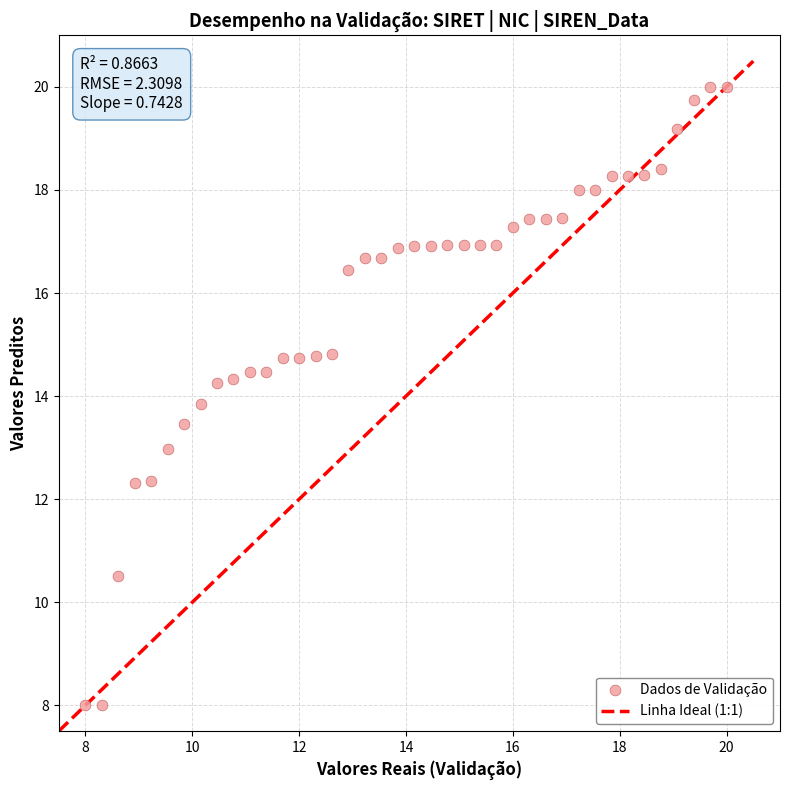

What is the range of X values (max minus min)?

12.0